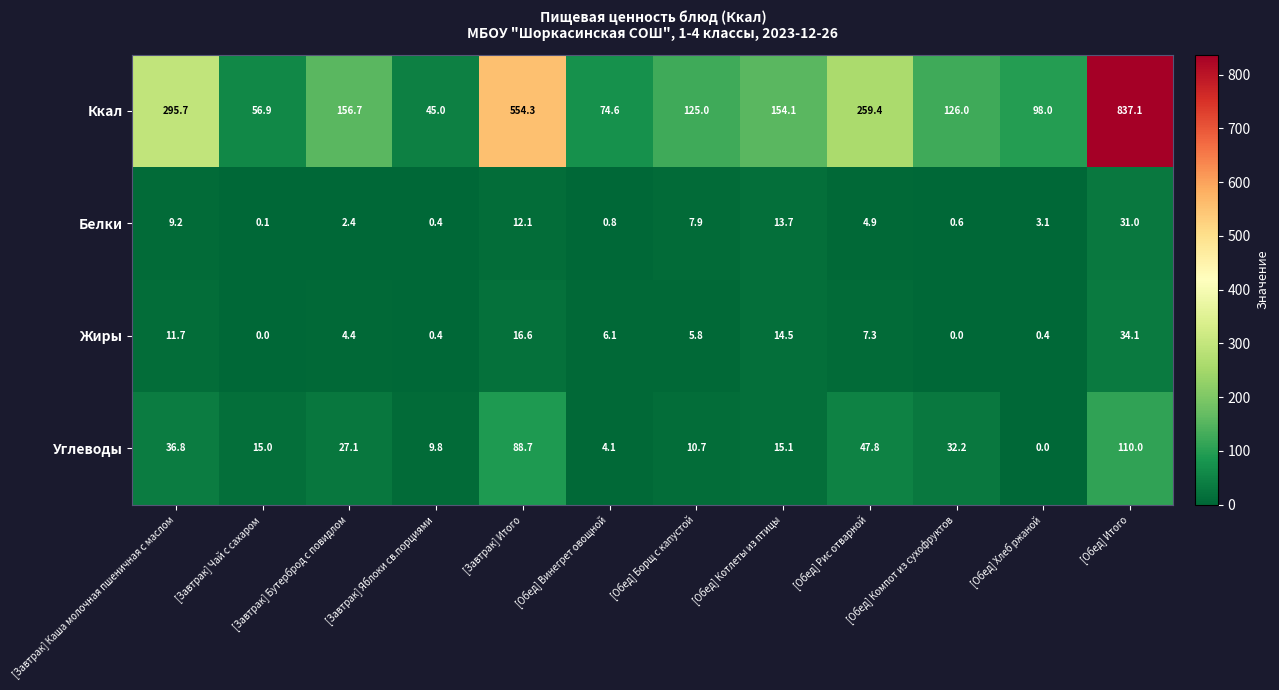

What is the difference between the Ккал values at [Обед] Котлеты из птицы and [Завтрак] Итого?

400.2